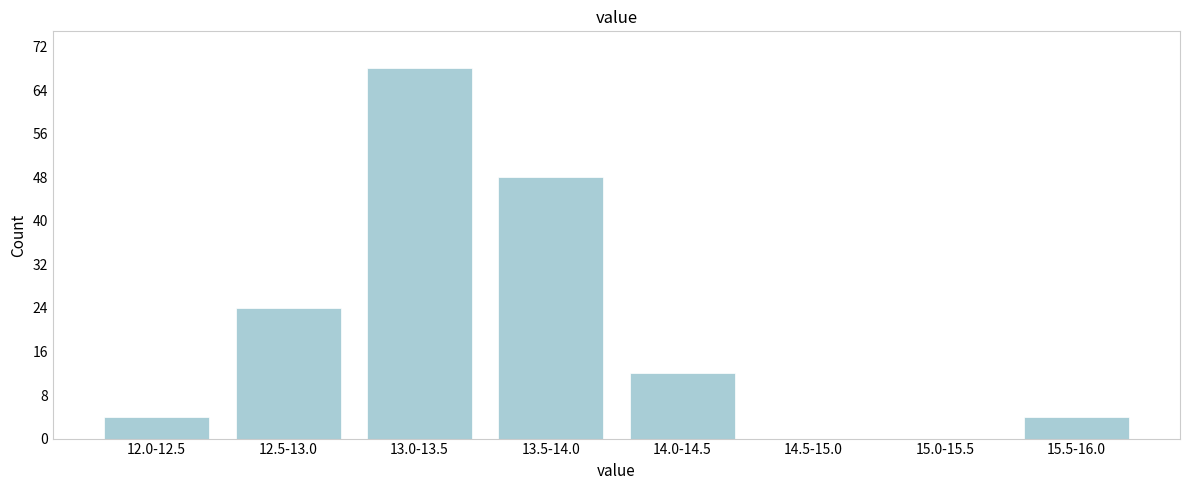

Reading left to right, extract all data points from this chart.

12.0-12.5=4	12.5-13.0=24	13.0-13.5=68	13.5-14.0=48	14.0-14.5=12	14.5-15.0=0	15.0-15.5=0	15.5-16.0=4